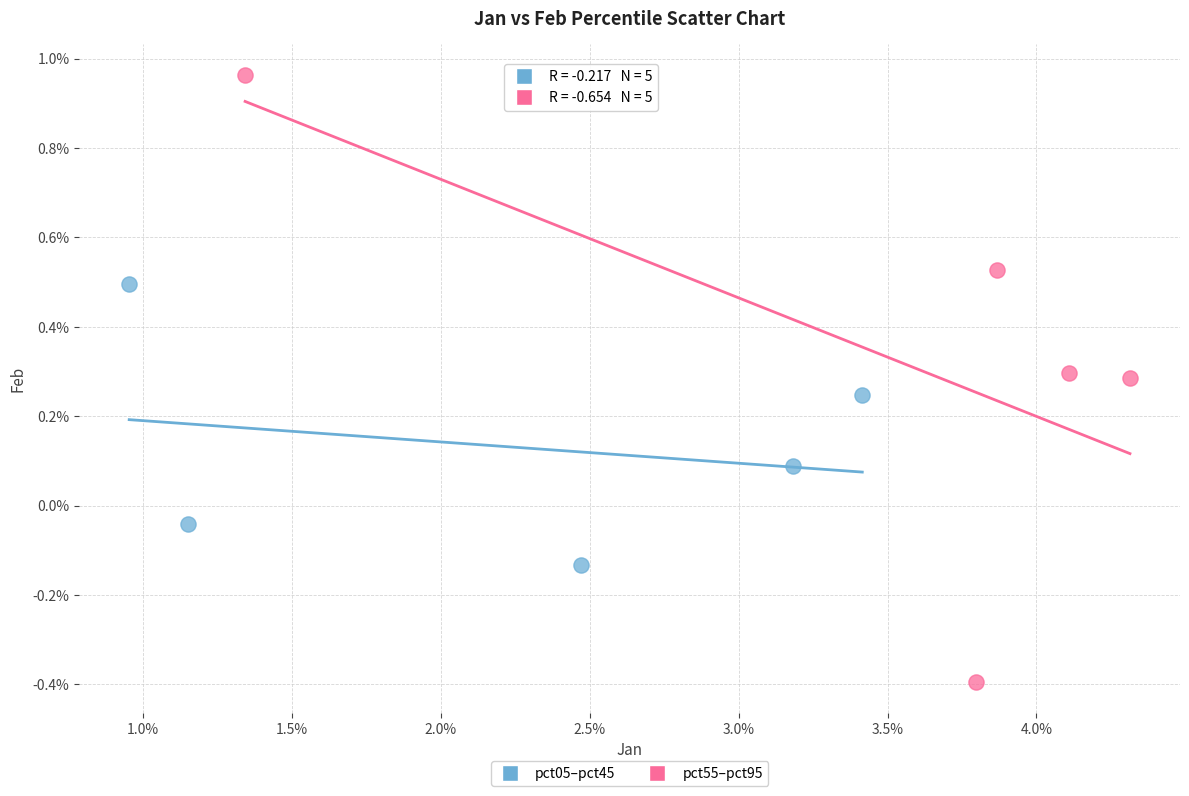

Which series has the largest Y range (max minus min)?

pct55–pct95